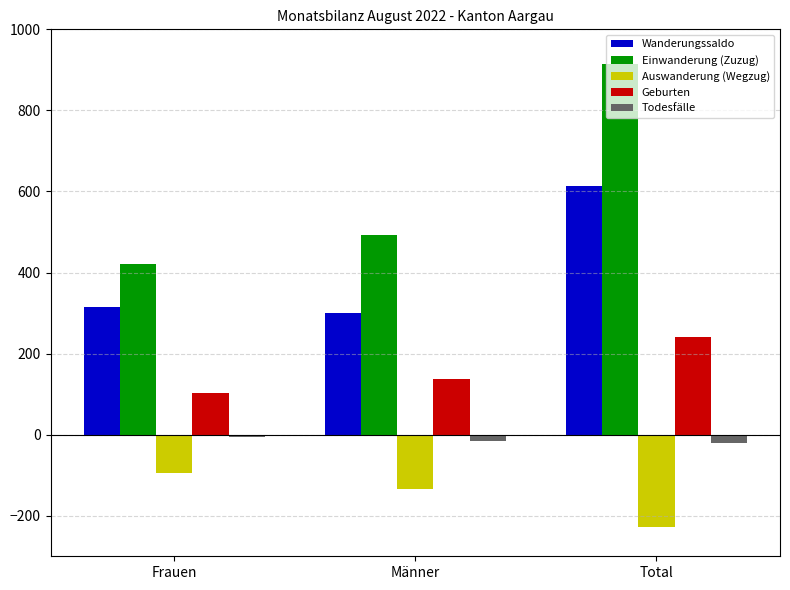

Does the chart contain any negative values?

Yes